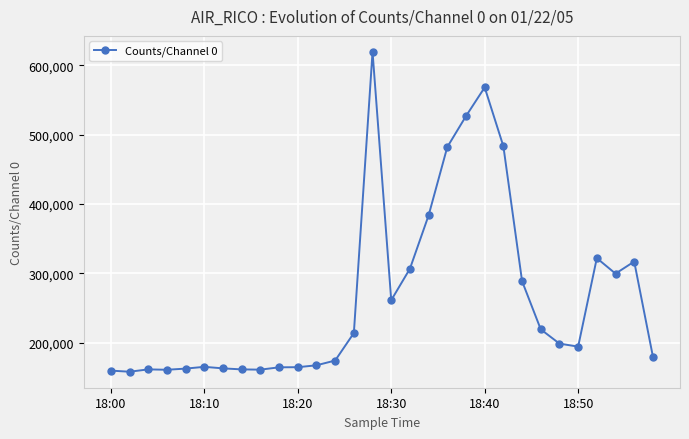

What is the sum of all values?

7994497